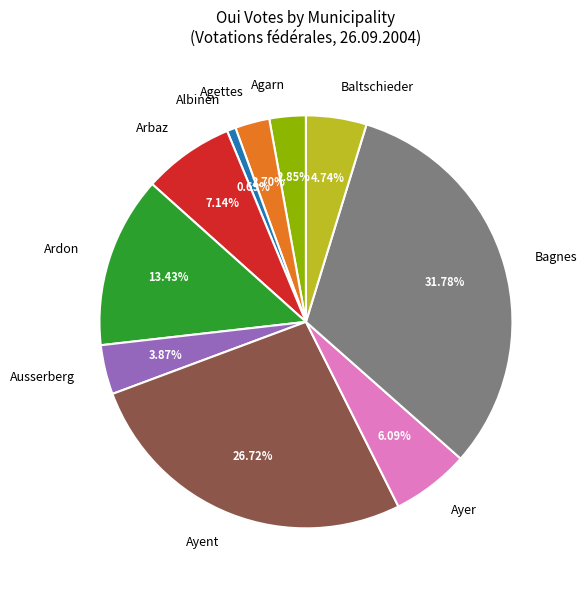

To the nearest percent, what is the average slice percentage?

10%